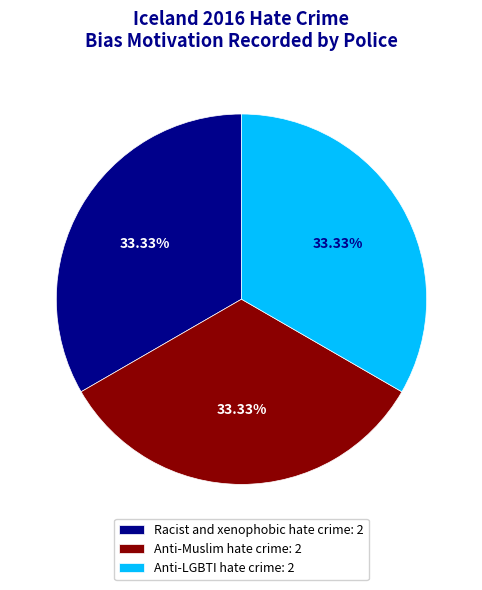

Is Anti-Muslim hate crime: 2 the majority of the pie?

No